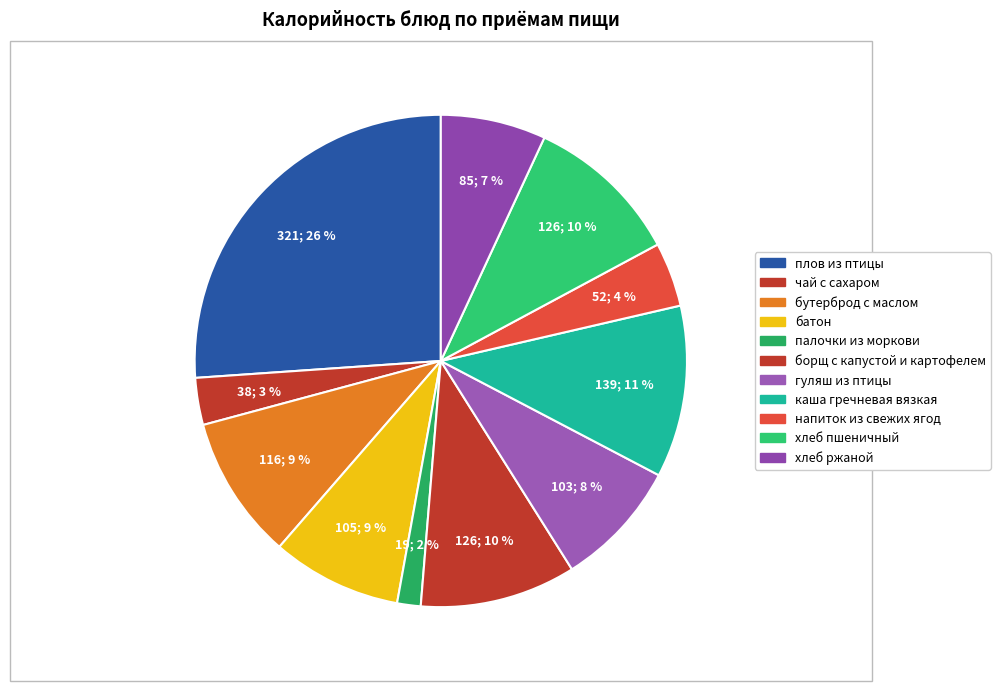

Count the number of slices in the pie.

11